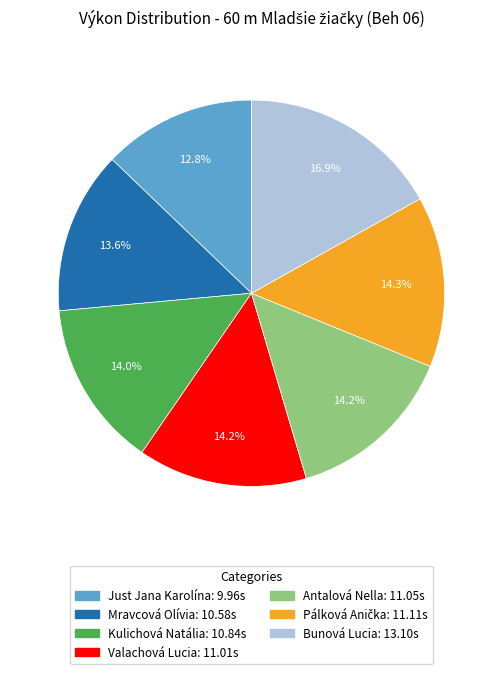

Combined, do Just Jana Karolína and Bunová Lucia account for over 50%?

No